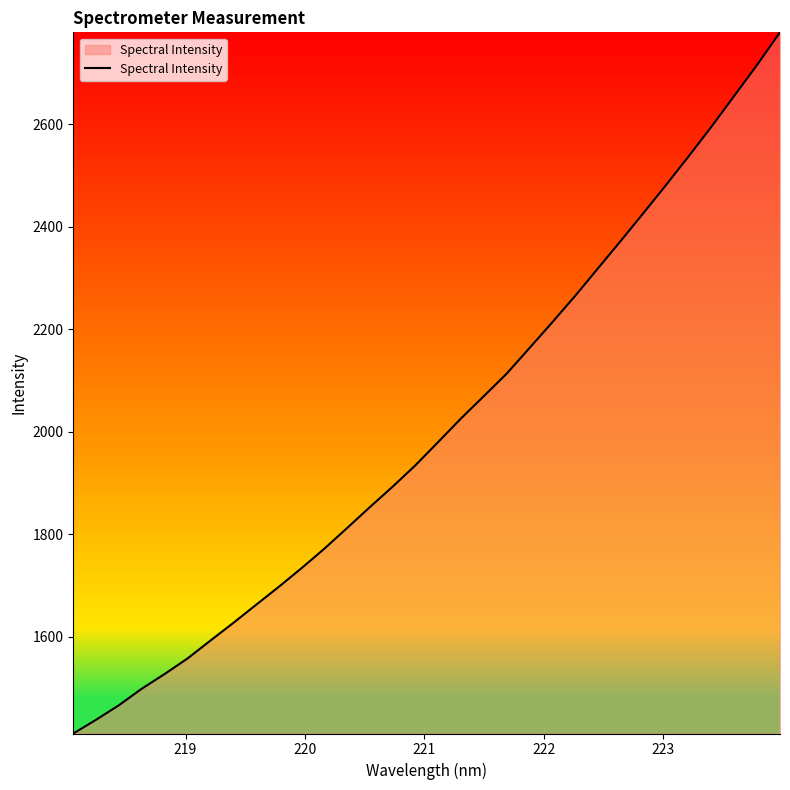

What is the greatest value displayed?

2779.3